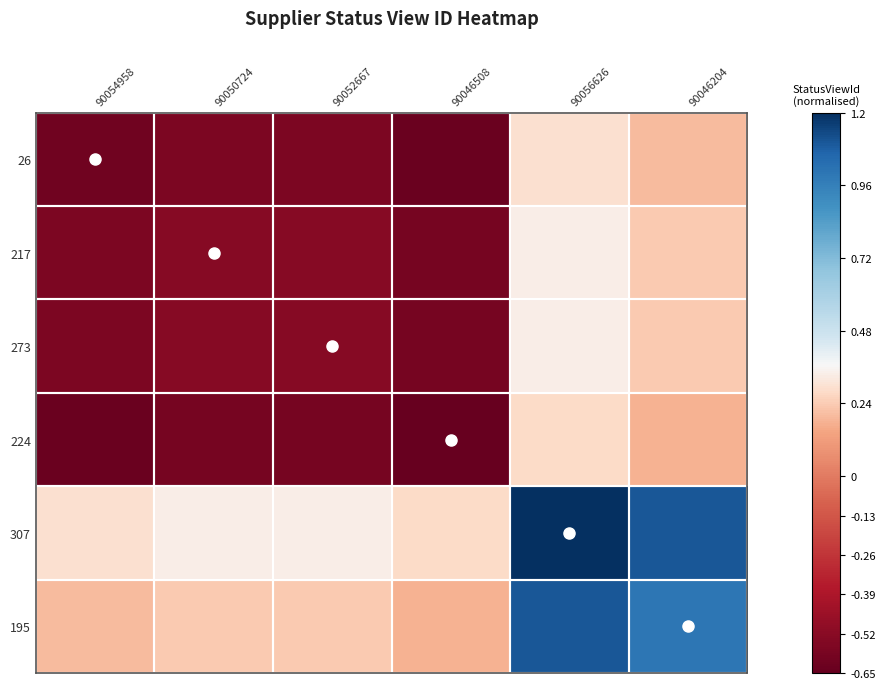

Which series has the largest total across all categories?

307